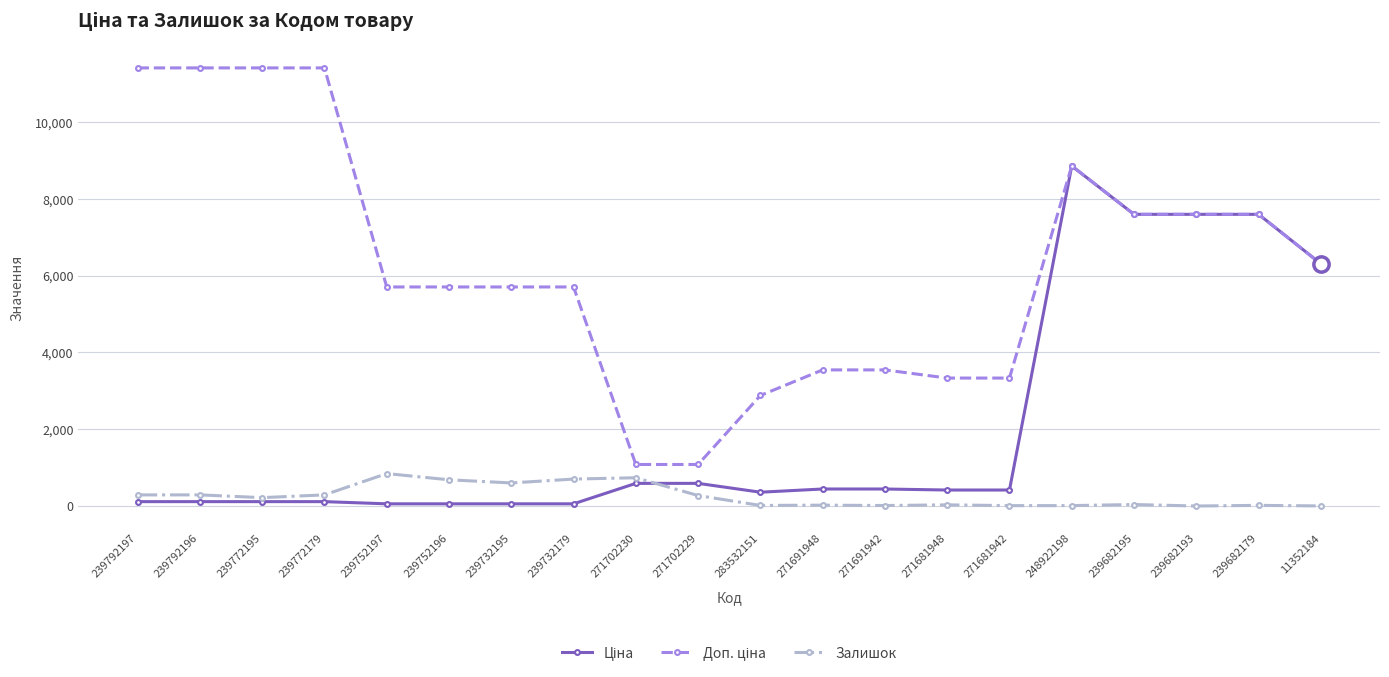

What is the greatest value displayed?

11410.0